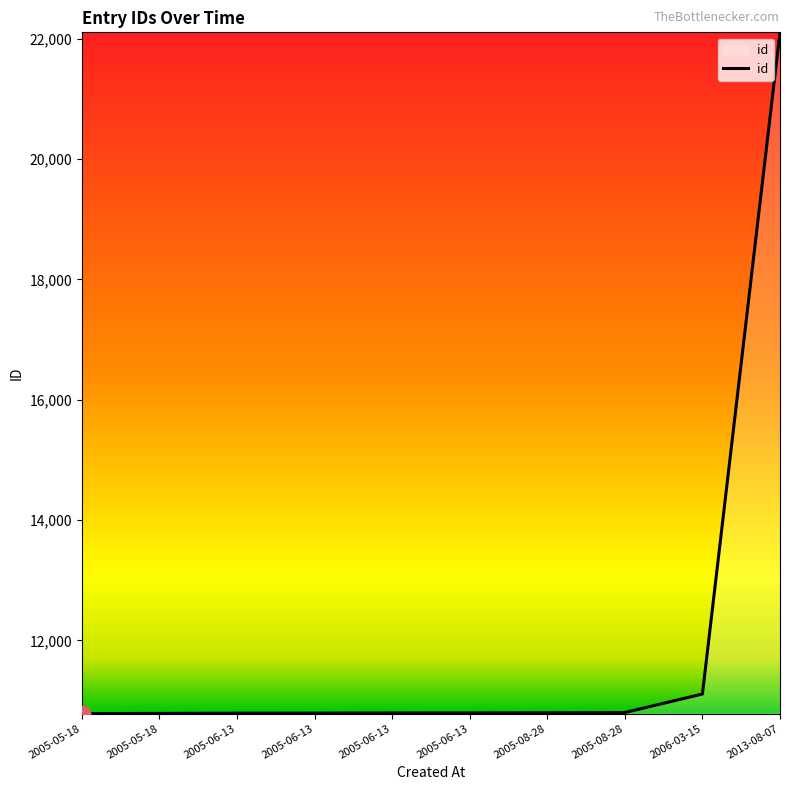

What is the greatest value displayed?

22108